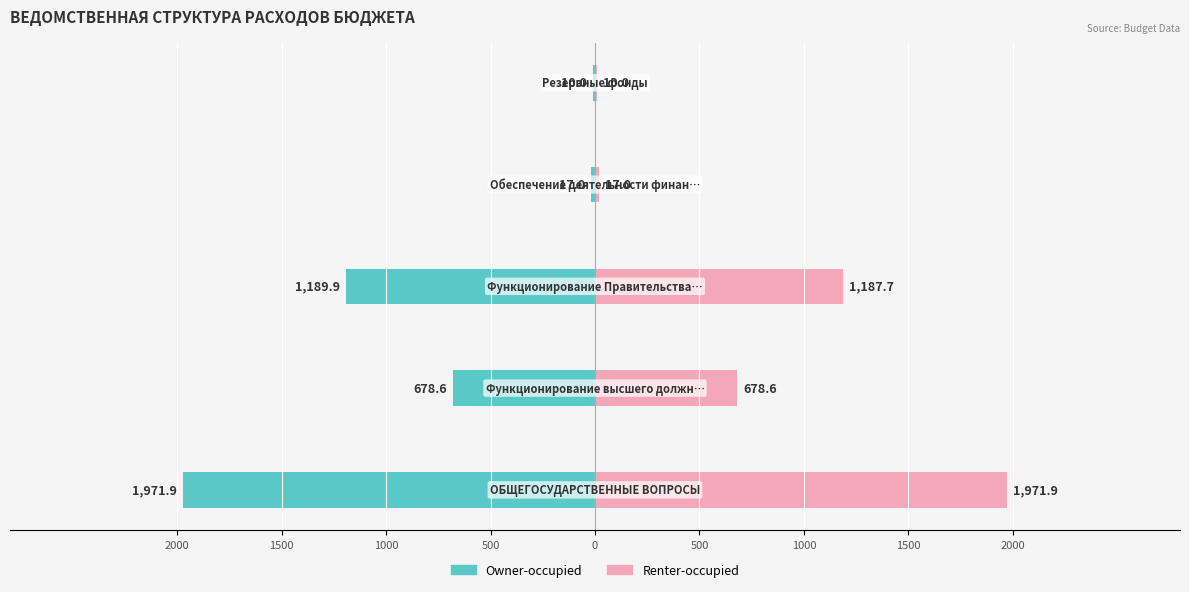

Reading left to right, transcribe all the data shown in this chart.

Owner-occupied: -1971.9	-678.6	-1189.9	-17.0	-10.0
Renter-occupied: 1971.9	678.6	1187.7	17.0	10.0